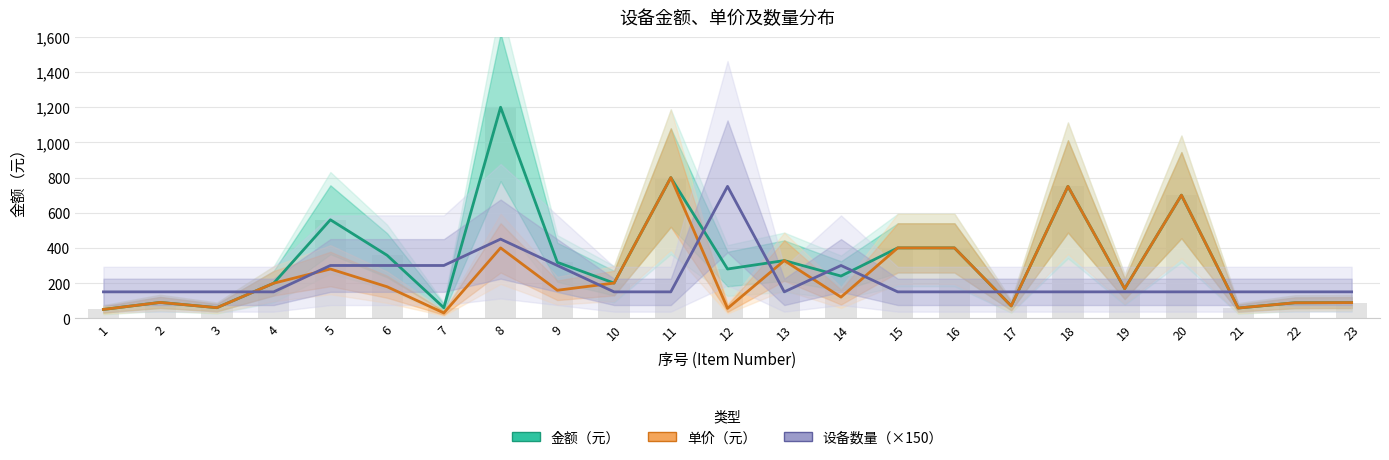

What is the sum of the 金额（元） values at 5 and 18?

1310